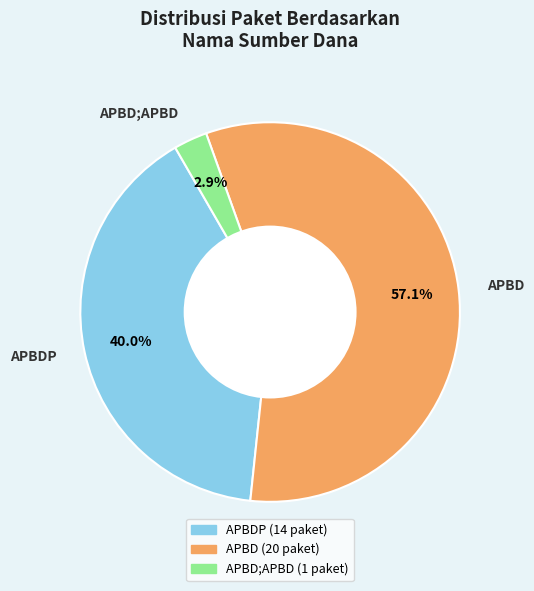

Is there a majority slice in this chart?

Yes